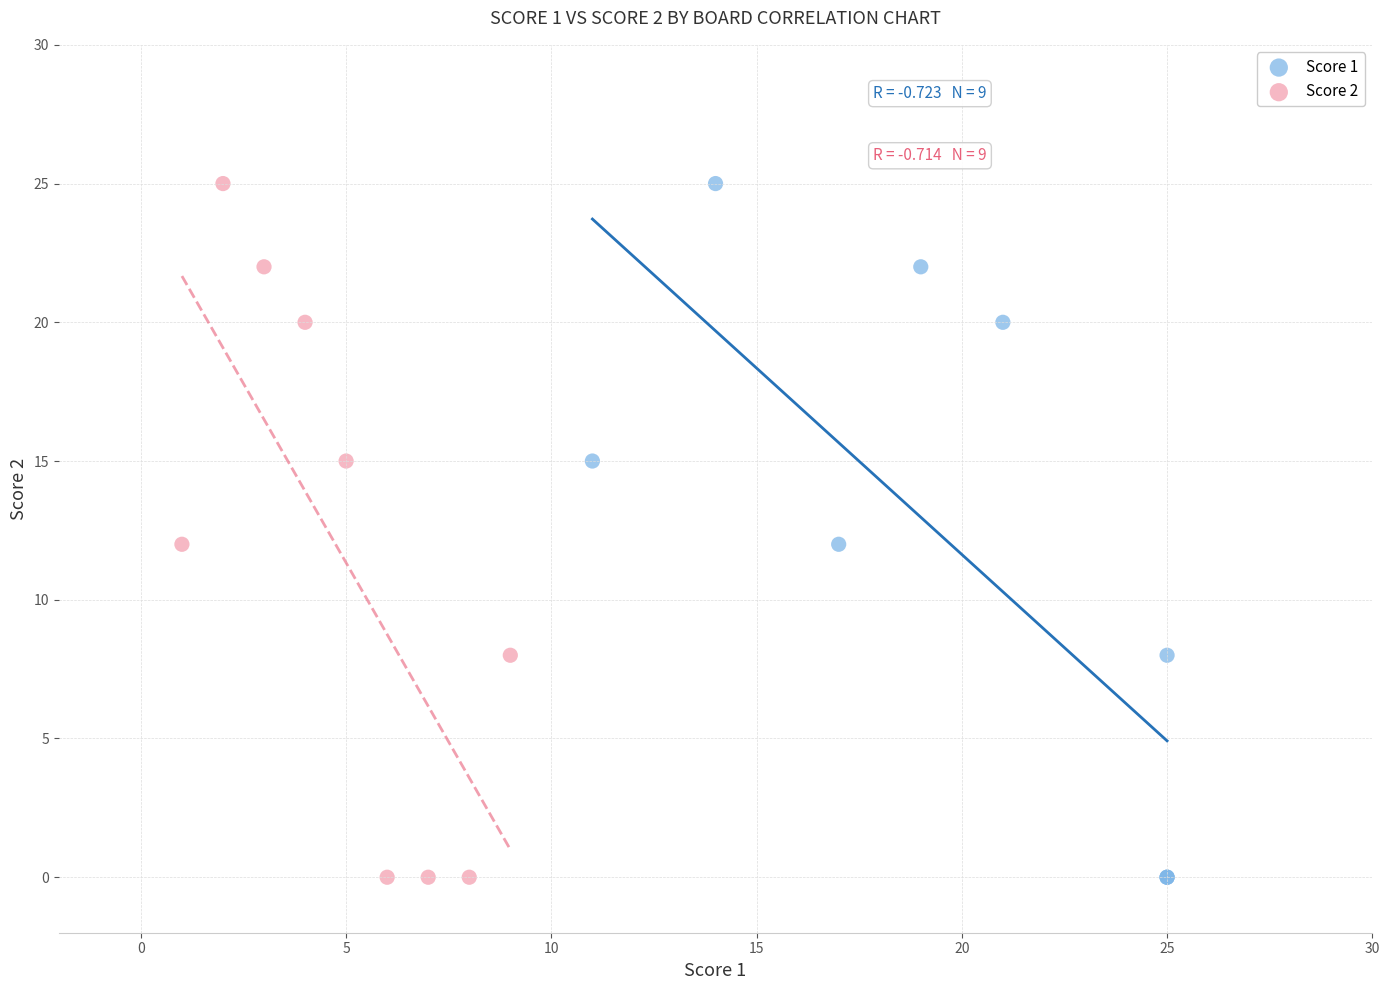

What are all the series names shown in the legend?

Score 1, Score 2